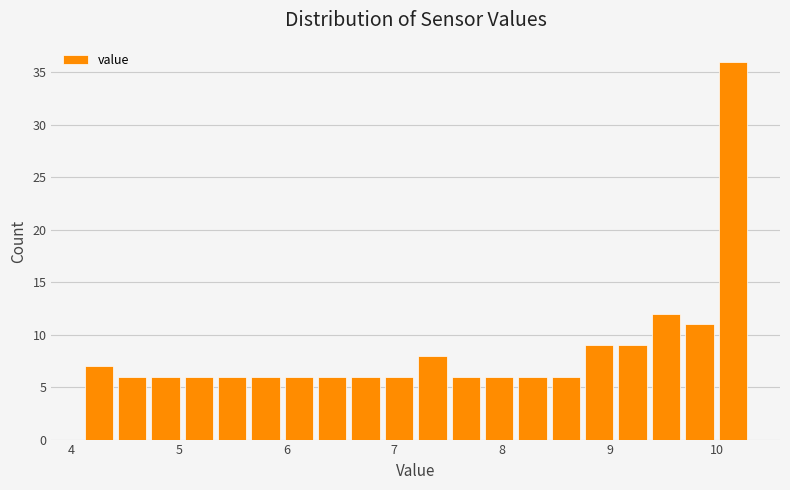

Around what value on the x-axis is the tallest bar? Give the approximate position of its centre, as read against the axis.

10.1